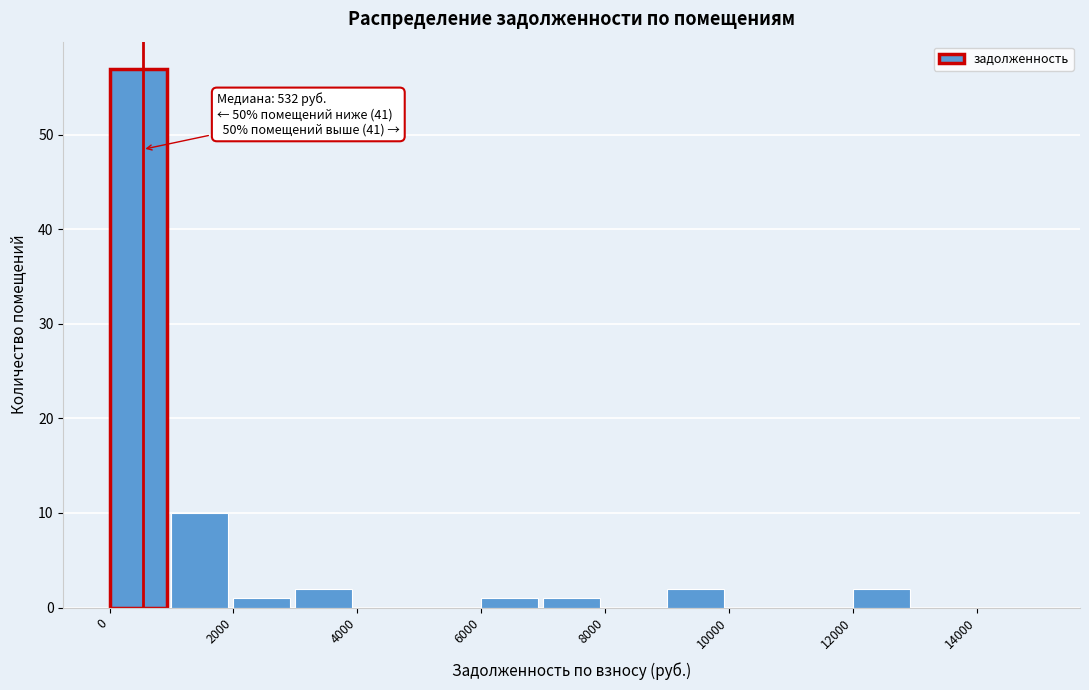

Which range on the x-axis has the tallest bar?

0 to 1000